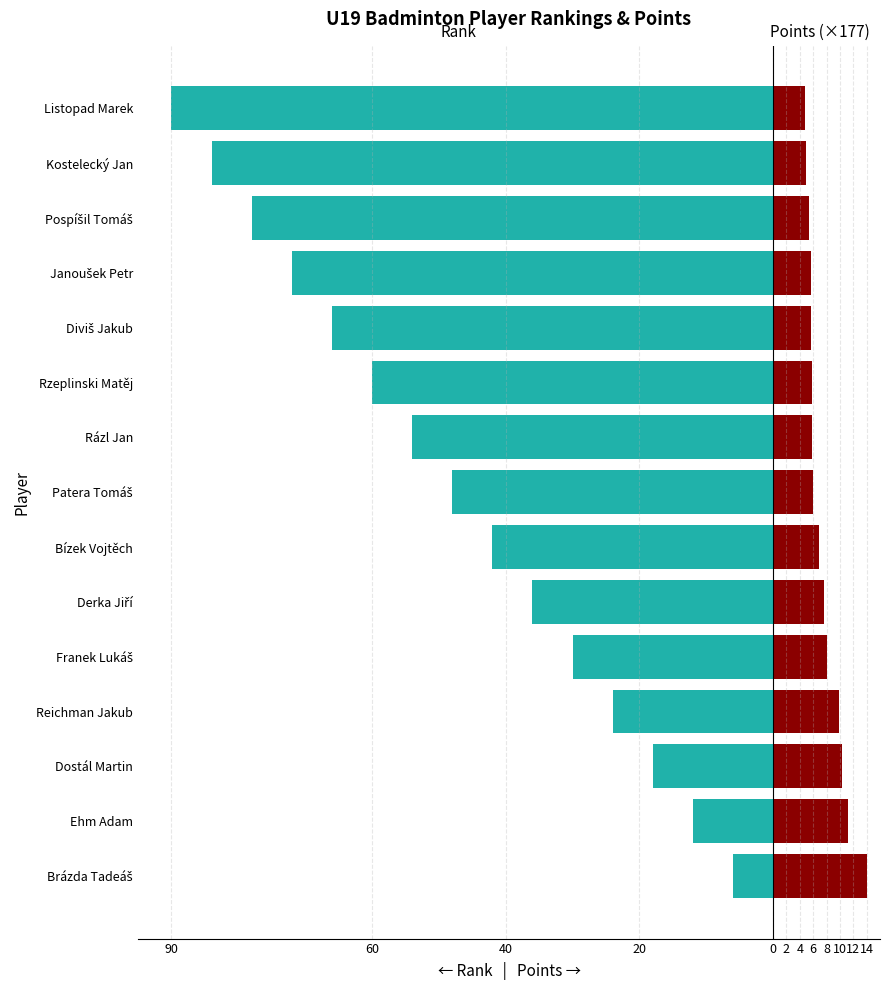

True or false: Points has a value of 15.7 at Reichman Jakub.

False